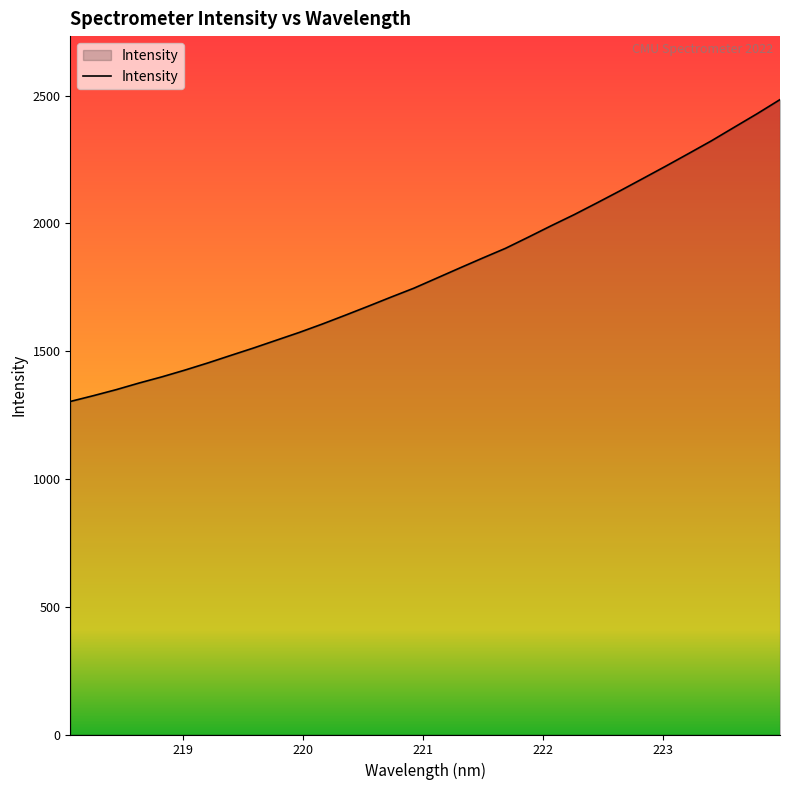

Does the chart have visible grid lines?

No